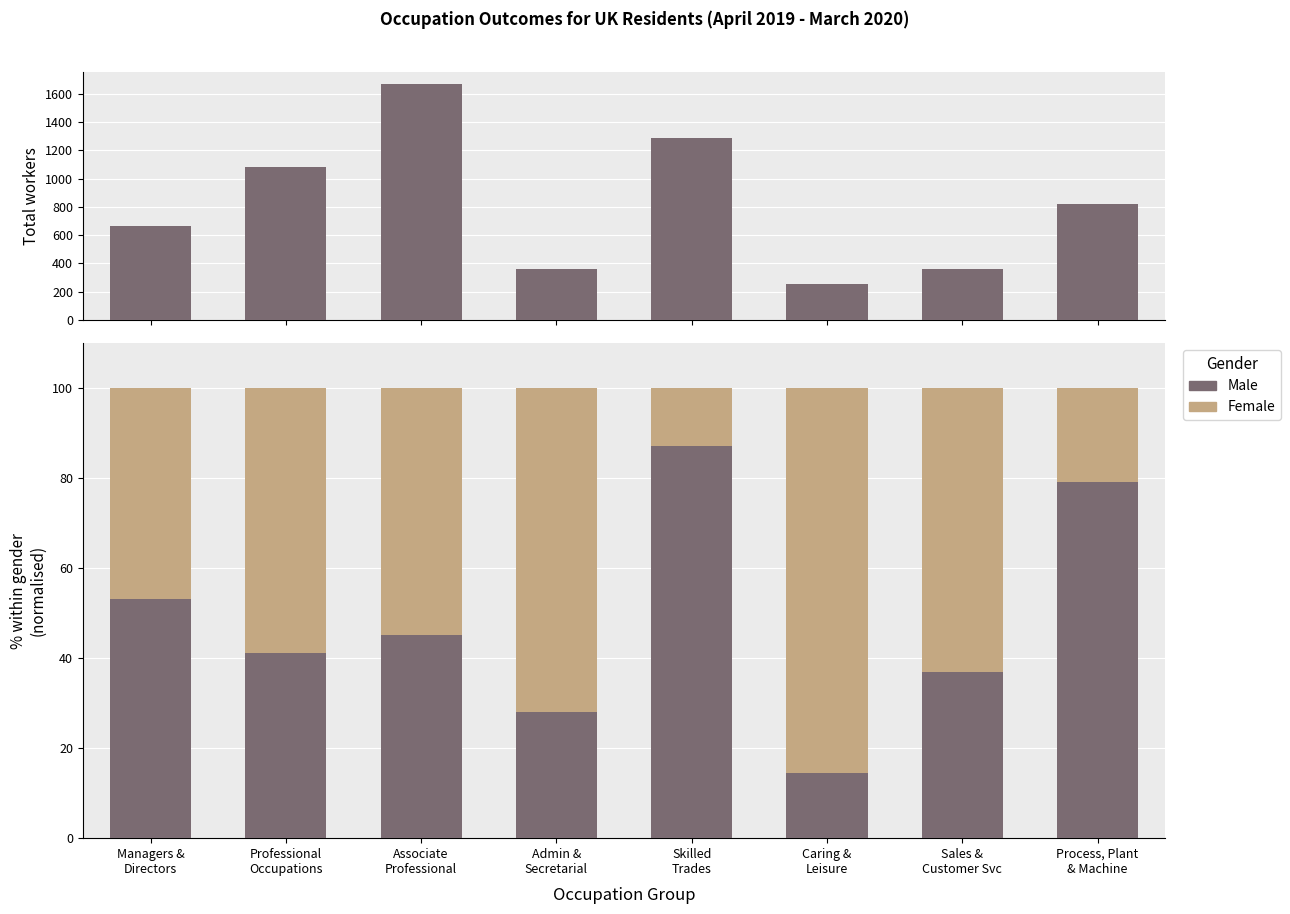

Where is Total nearest to the value 961?

Professional
Occupations